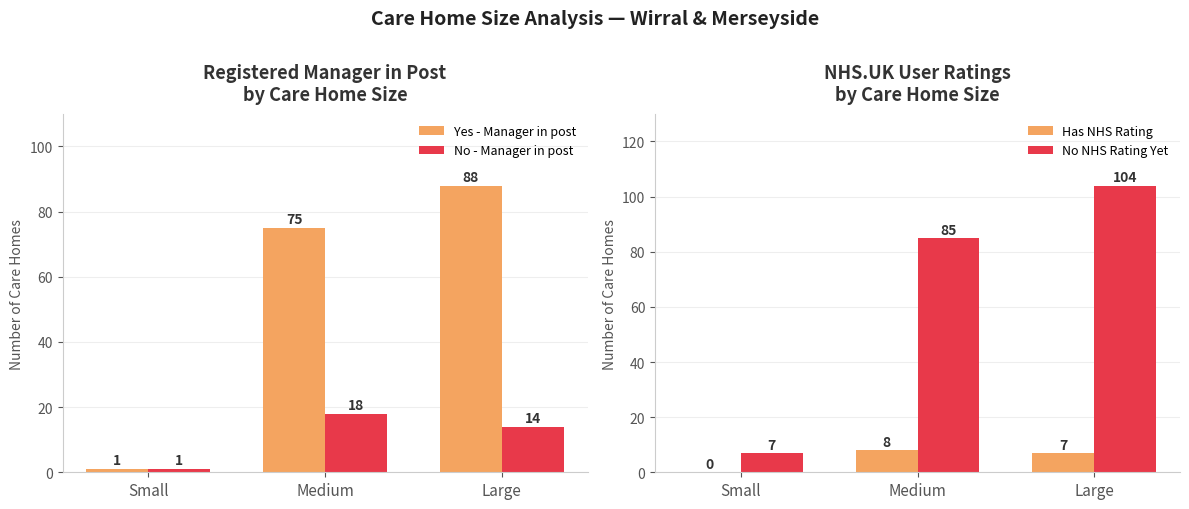

Is it true that Has NHS Rating equals 0 at Small?

True